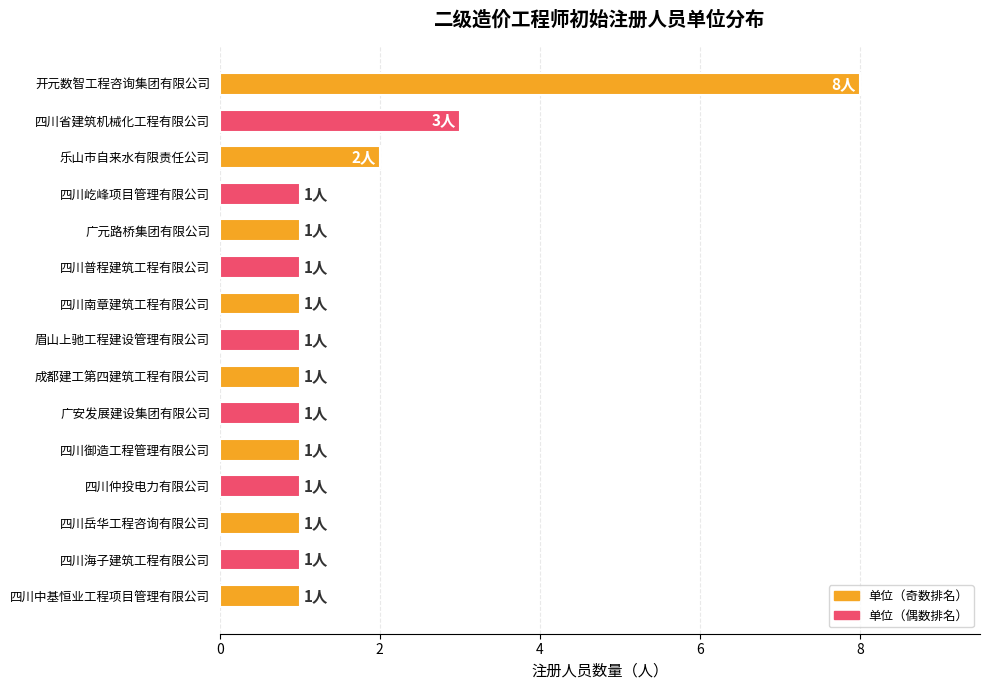

What position from the top is 四川仲投电力有限公司?

12